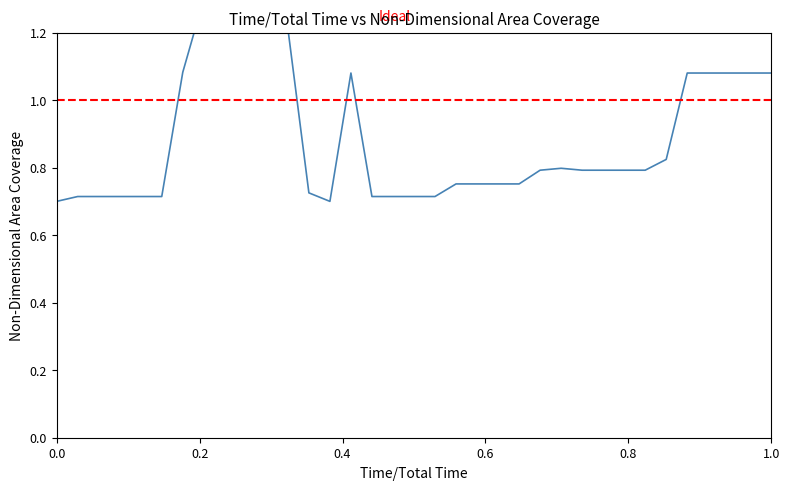

Reading right to left, transcribe all the data shown in this chart.

1.1	1.1	1.1	1.1	1.1	0.8	0.8	0.8	0.8	0.8	0.8	0.8	0.8	0.8	0.8	0.8	0.7	0.7	0.7	0.7	1.1	0.7	0.7	1.2	1.2	1.2	1.2	1.3	1.1	0.7	0.7	0.7	0.7	0.7	0.7